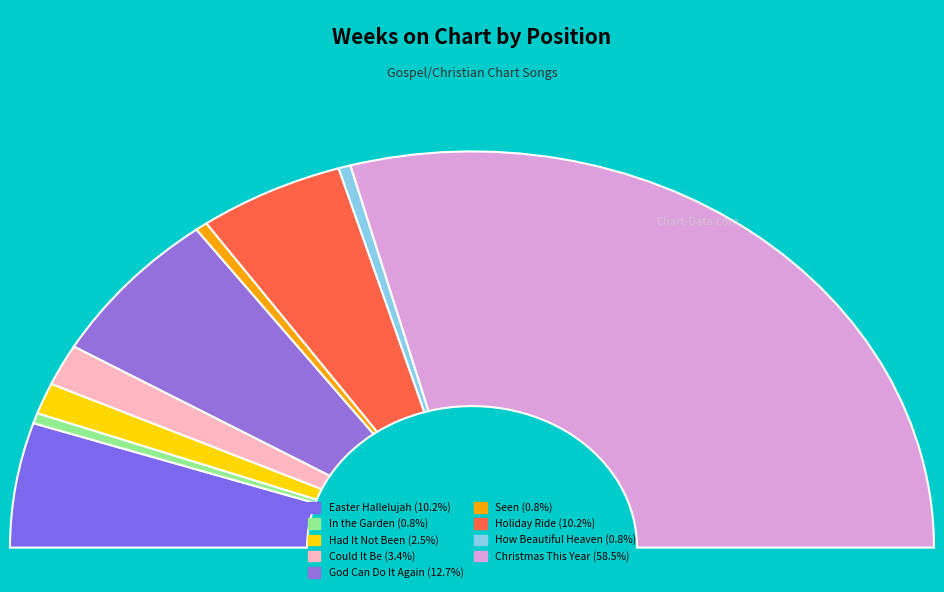

Does 4 - Could It Be represent more than half of the total?

No